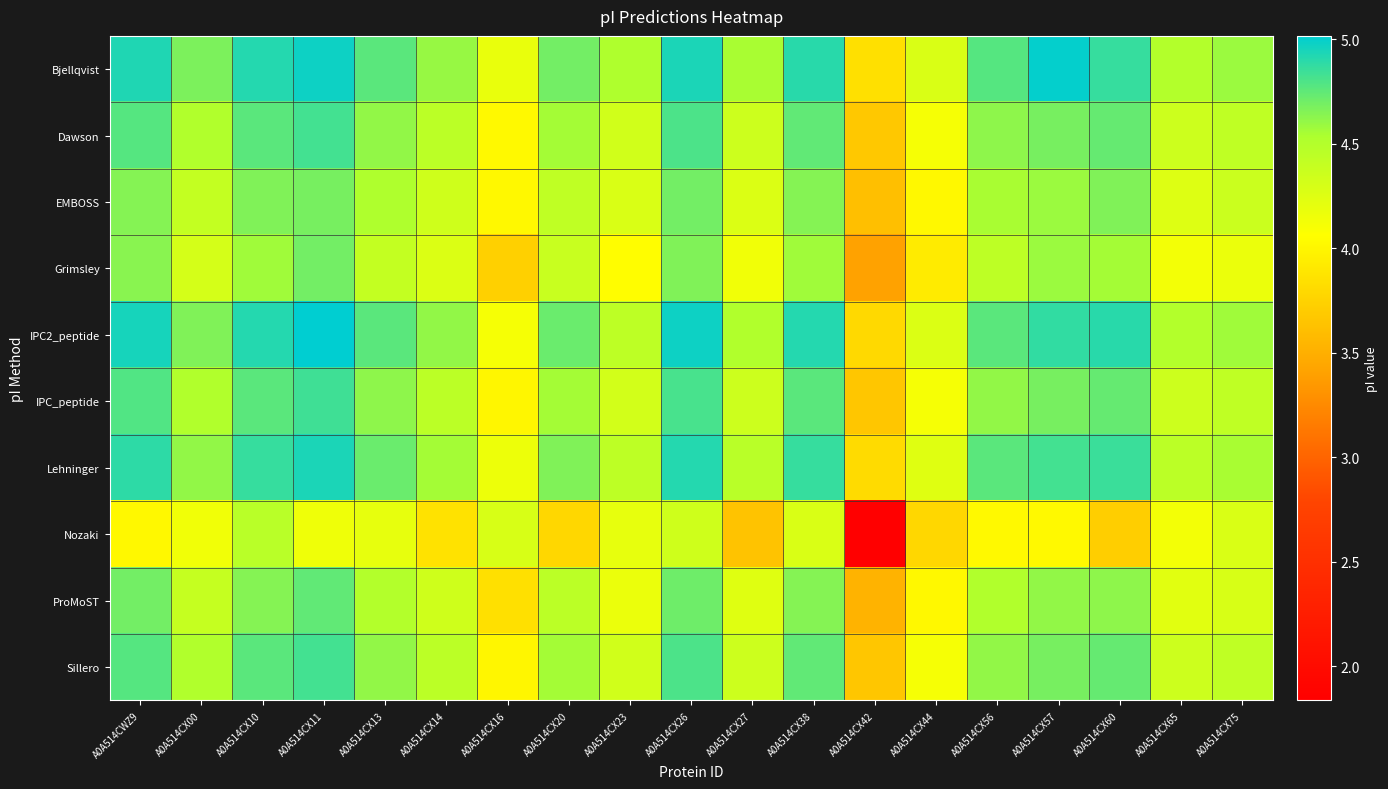

At how many categories does at least one series exceed 2?

19